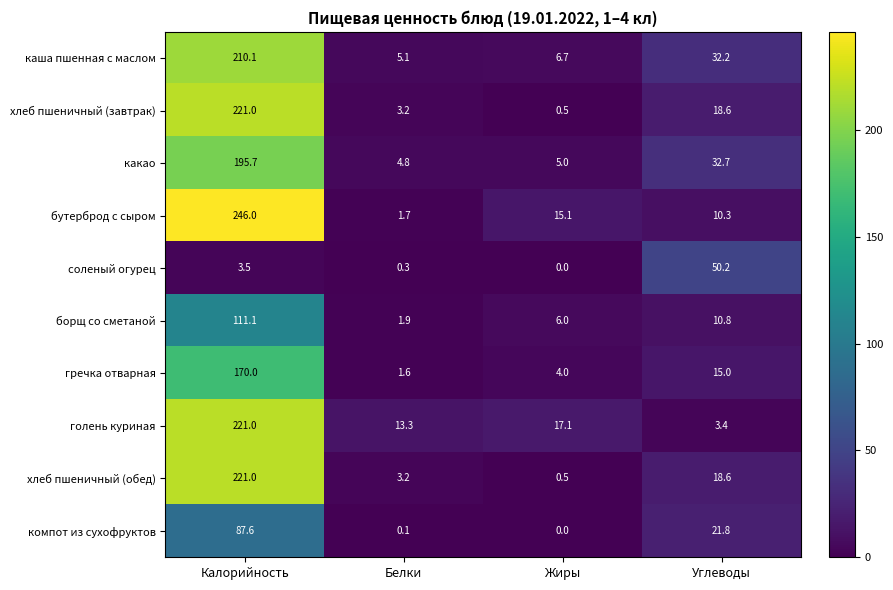

What is the difference between the highest and lowest values at Белки?

13.2